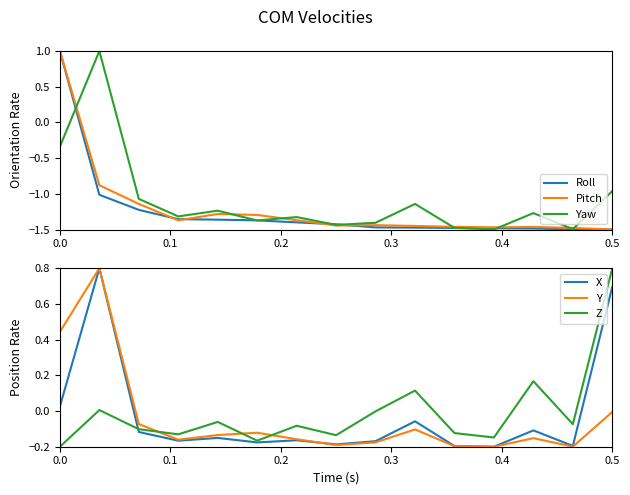

What is the value of the X point at the 11th from the left?

-0.2